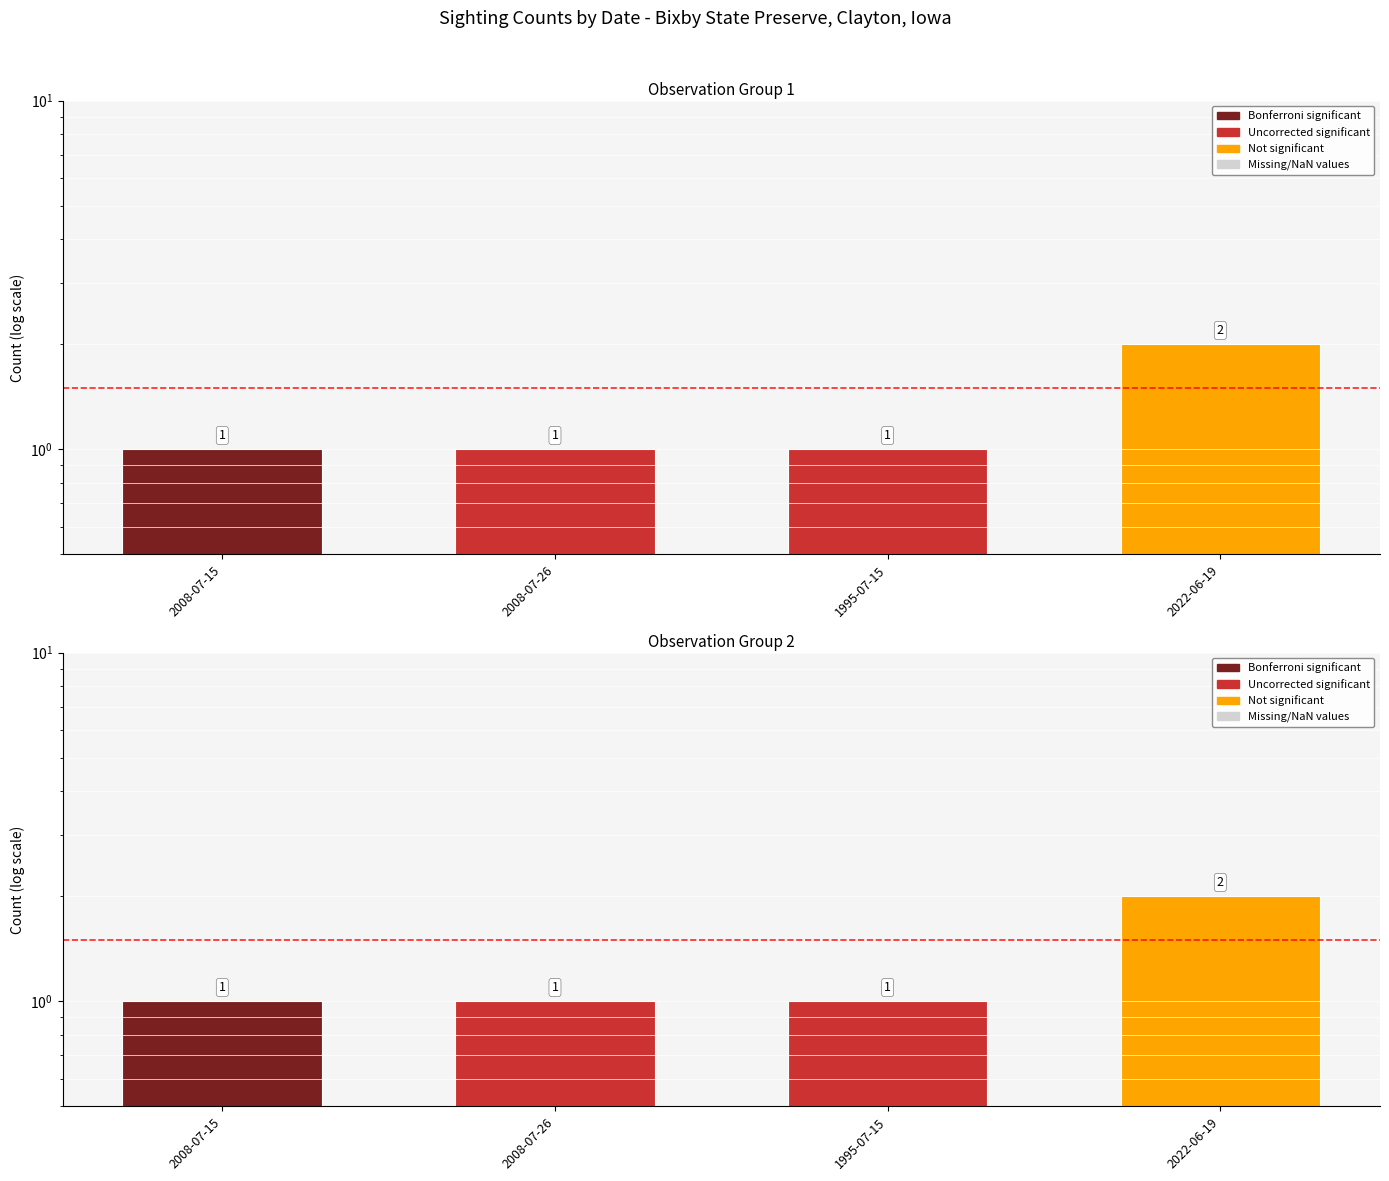

Reading left to right, extract all data points from this chart.

1	1	1	2